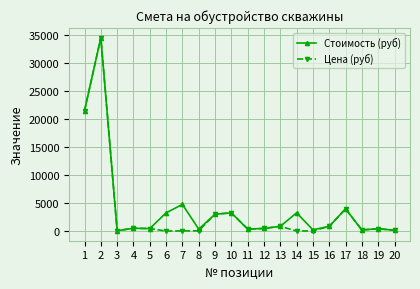

The value of Стоимость (руб) at 14 is 3300. True or false?

True